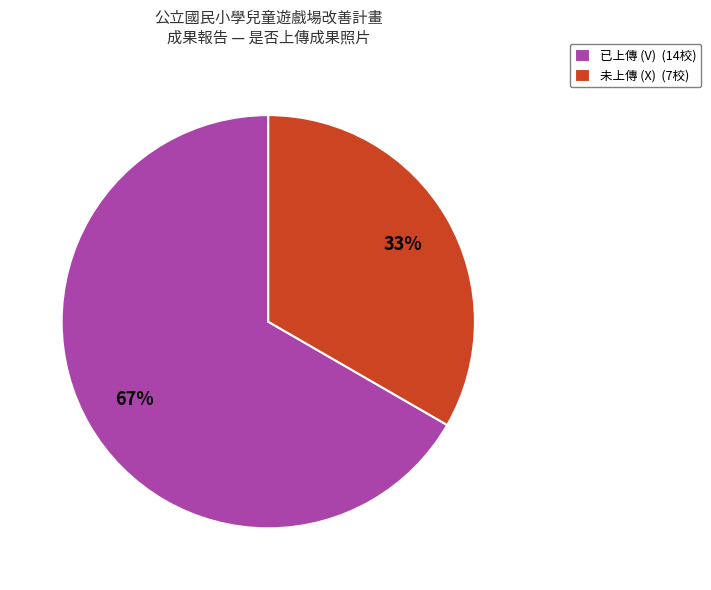

True or false: 已上傳 (V) accounts for 52% of the total.

False